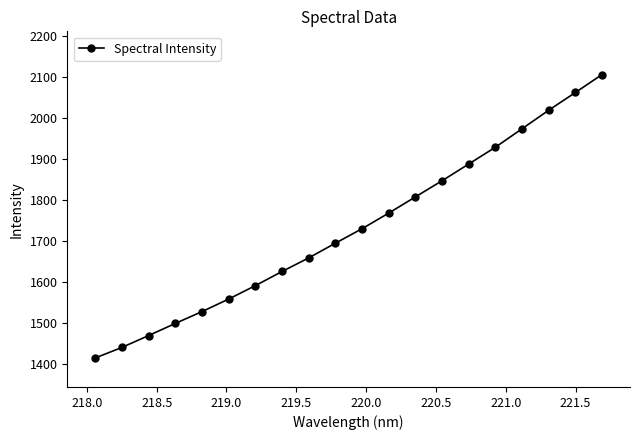

What is the maximum value shown in the chart?

2106.4